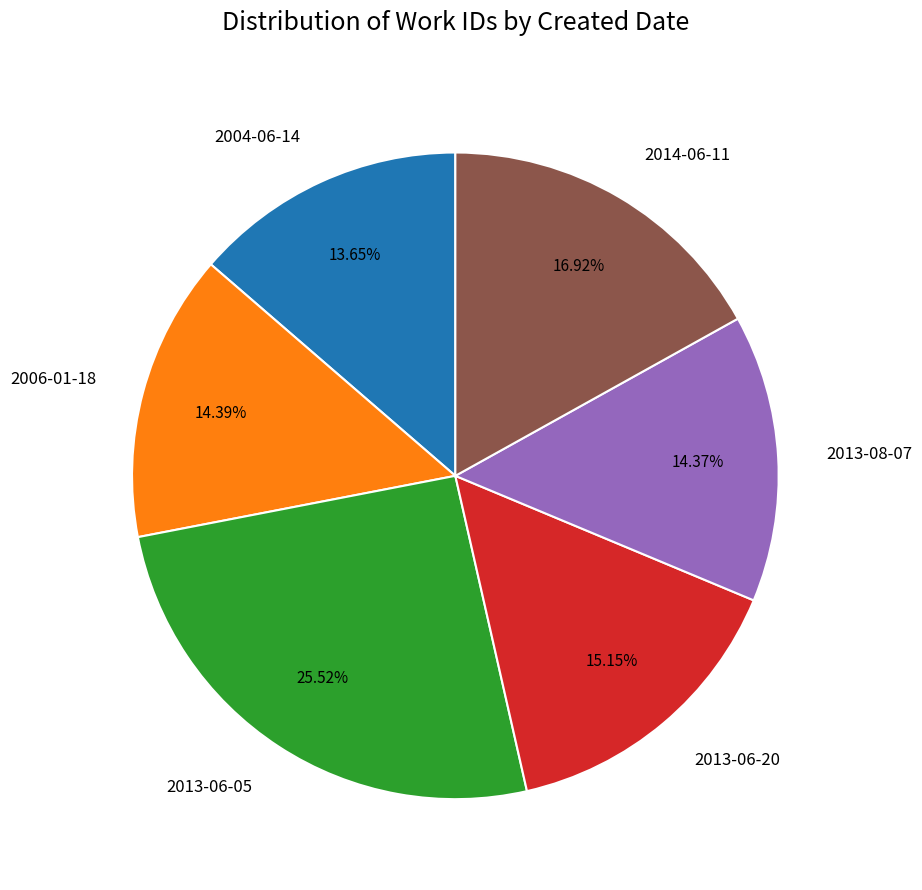

What is the smallest slice in the pie chart?

2004-06-14